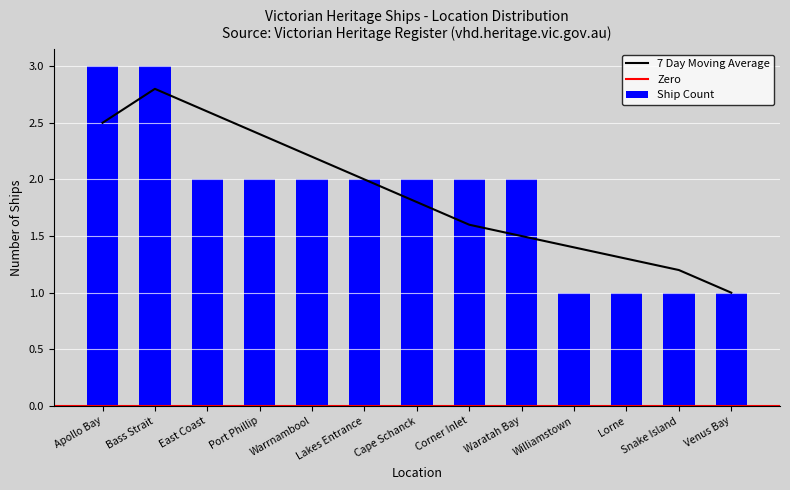

What is the label of the 10th bar from the left?

Williamstown